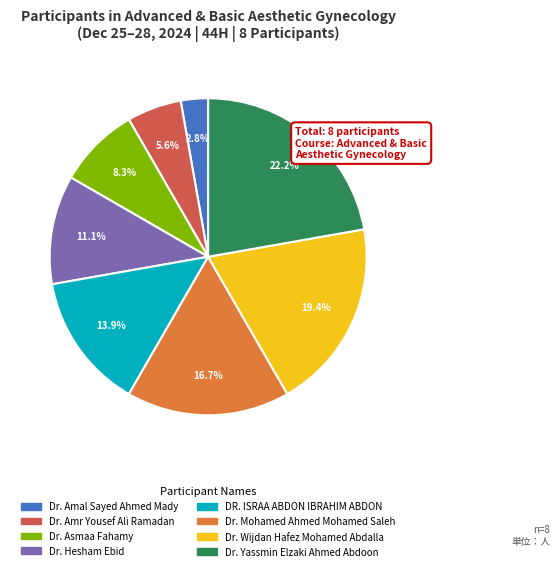

To the nearest percent, what is the average slice percentage?

12%